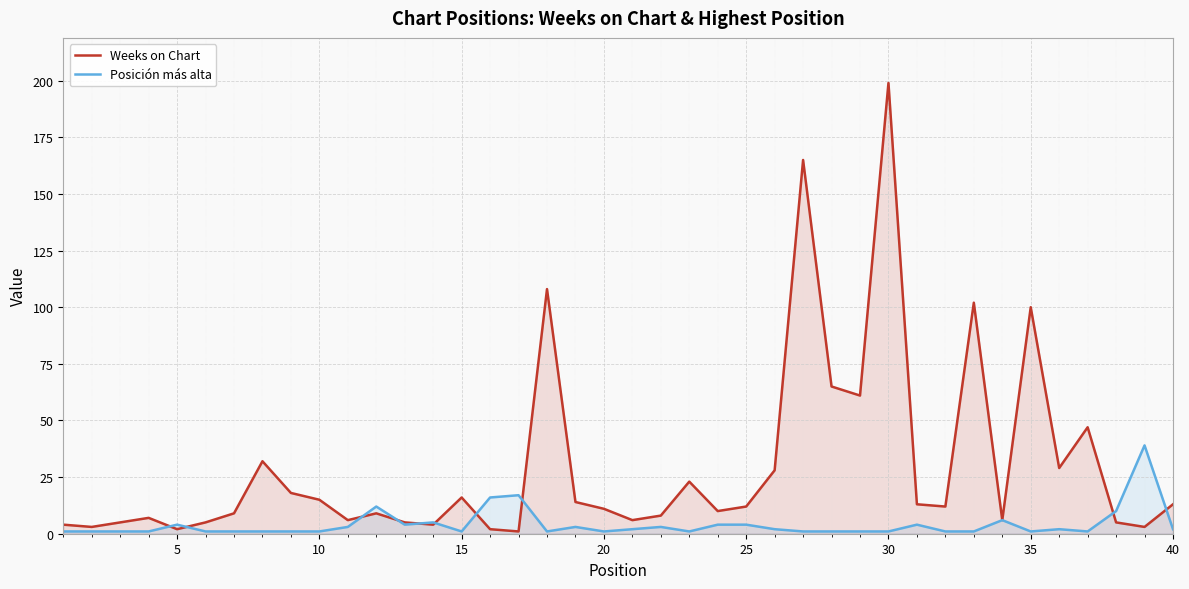

Rank the series by their average value, from highest to lowest.

Weeks on Chart, Posición más alta